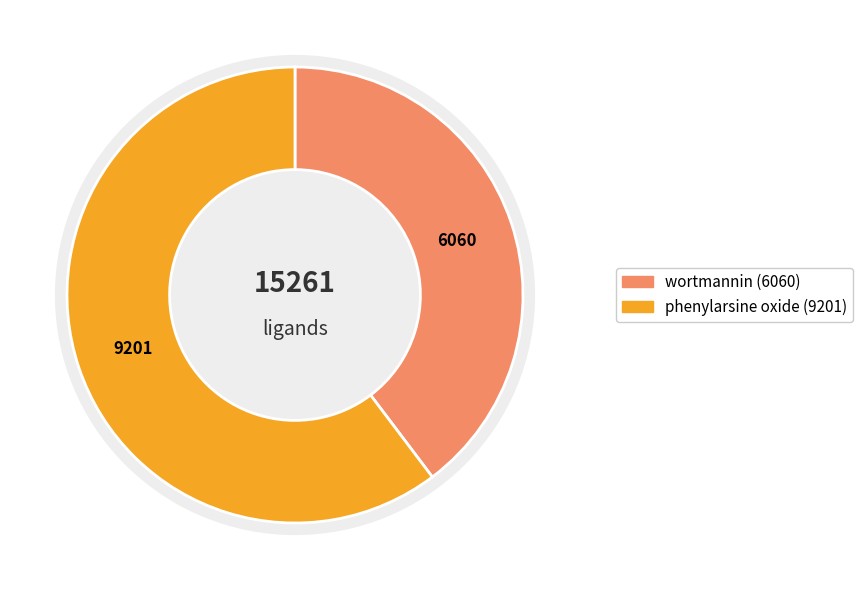

Is it true that wortmannin is 40% of the pie?

True